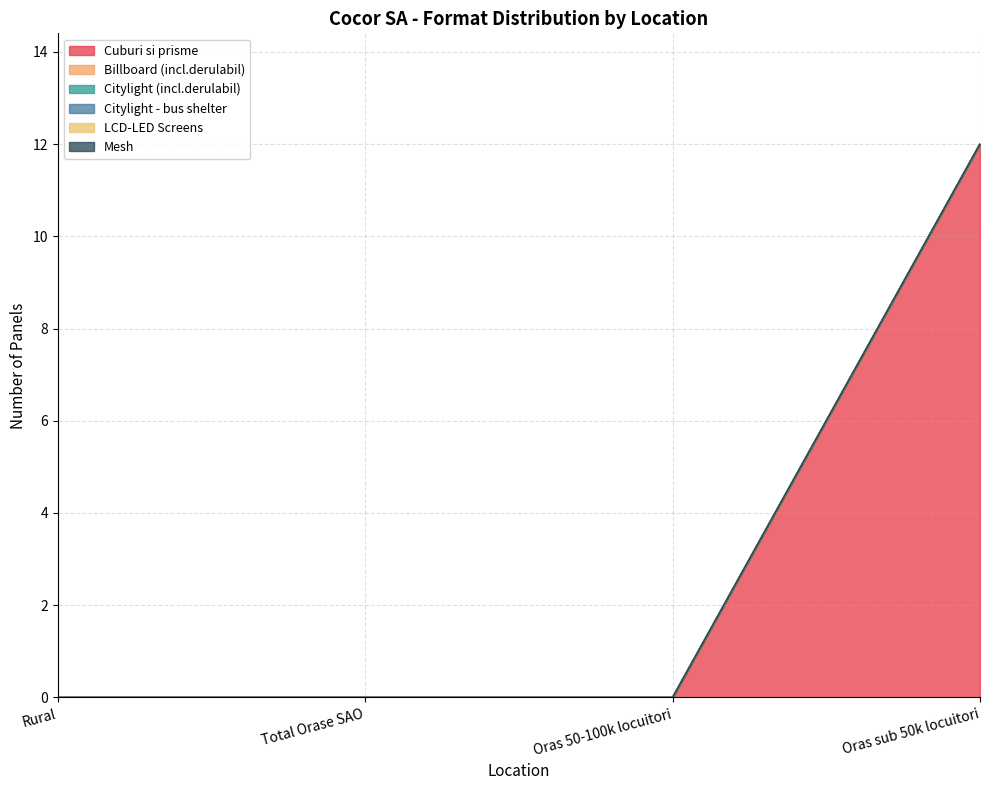

Does the chart have visible grid lines?

Yes